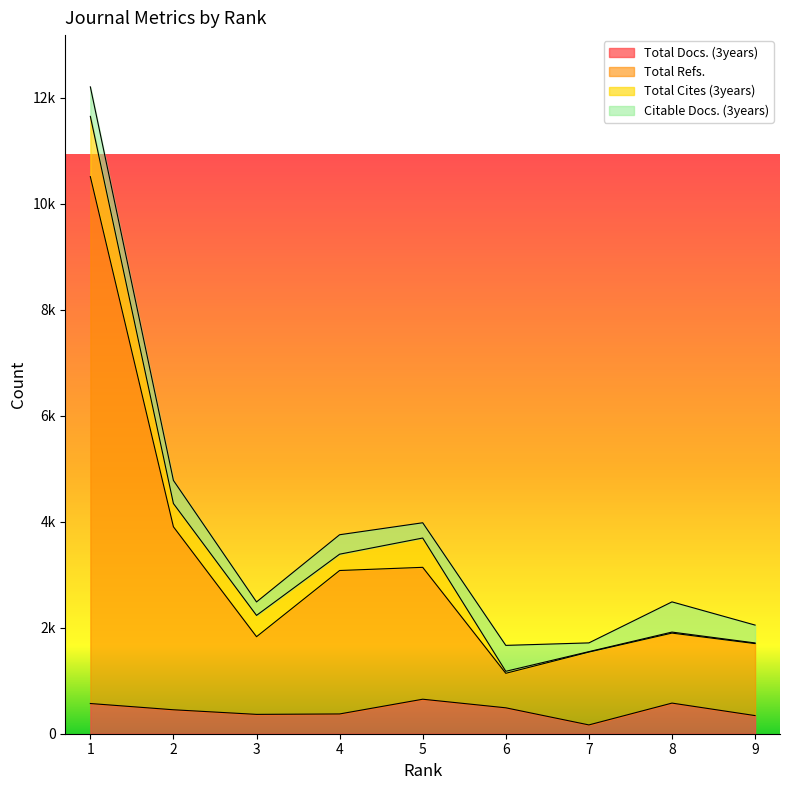

What are all the series names shown in the legend?

Total Docs. (3years), Total Refs., Total Cites (3years), Citable Docs. (3years)